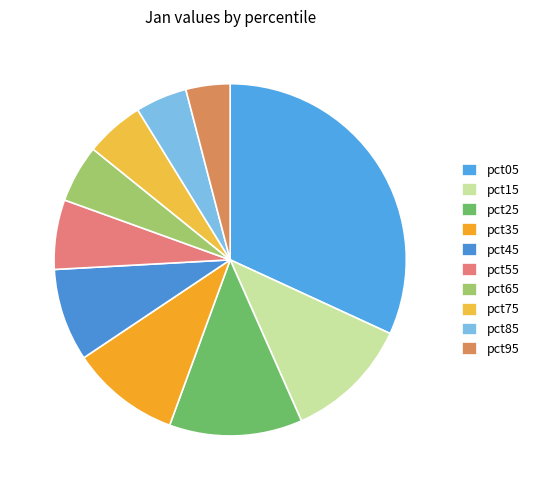

Does any single category account for the majority?

No